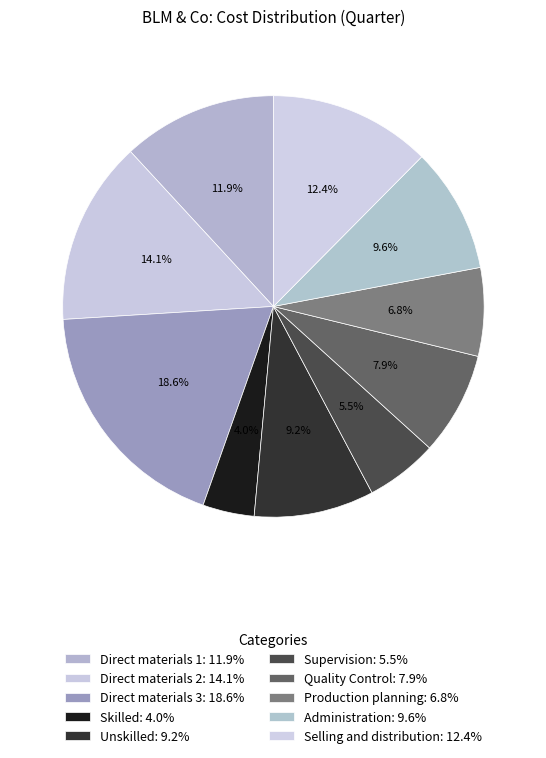

To the nearest percent, what is the difference between the Direct materials 3 and Unskilled slice percentages?

9%